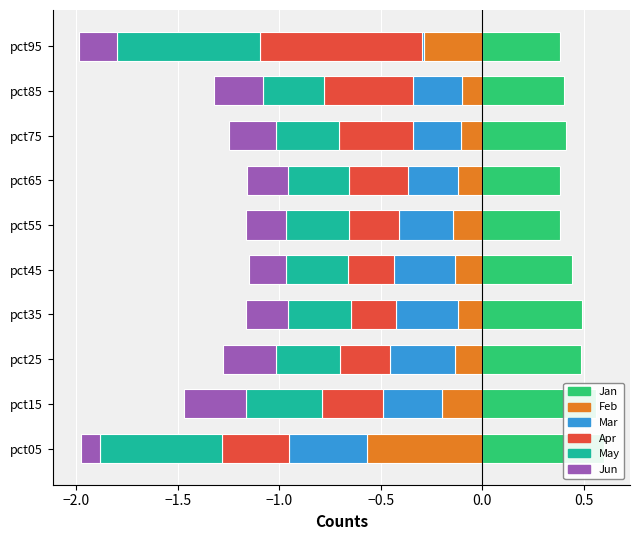

At how many categories does at least one series exceed 0?

10